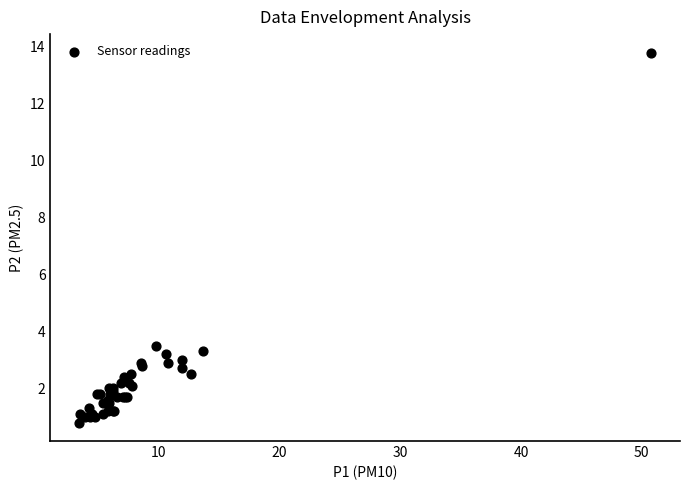

What Y value in the scatter plot is closest to 7?

3.5